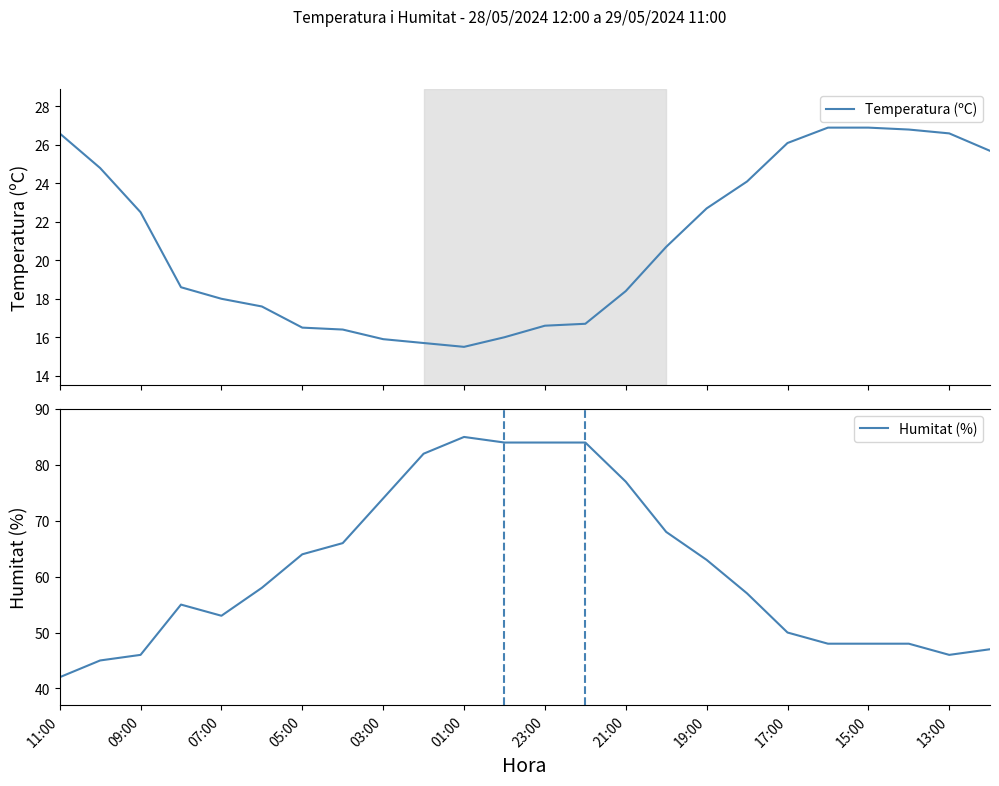

Rank the series at 23 from lowest to highest value.

Temperatura (ºC), Humitat (%)